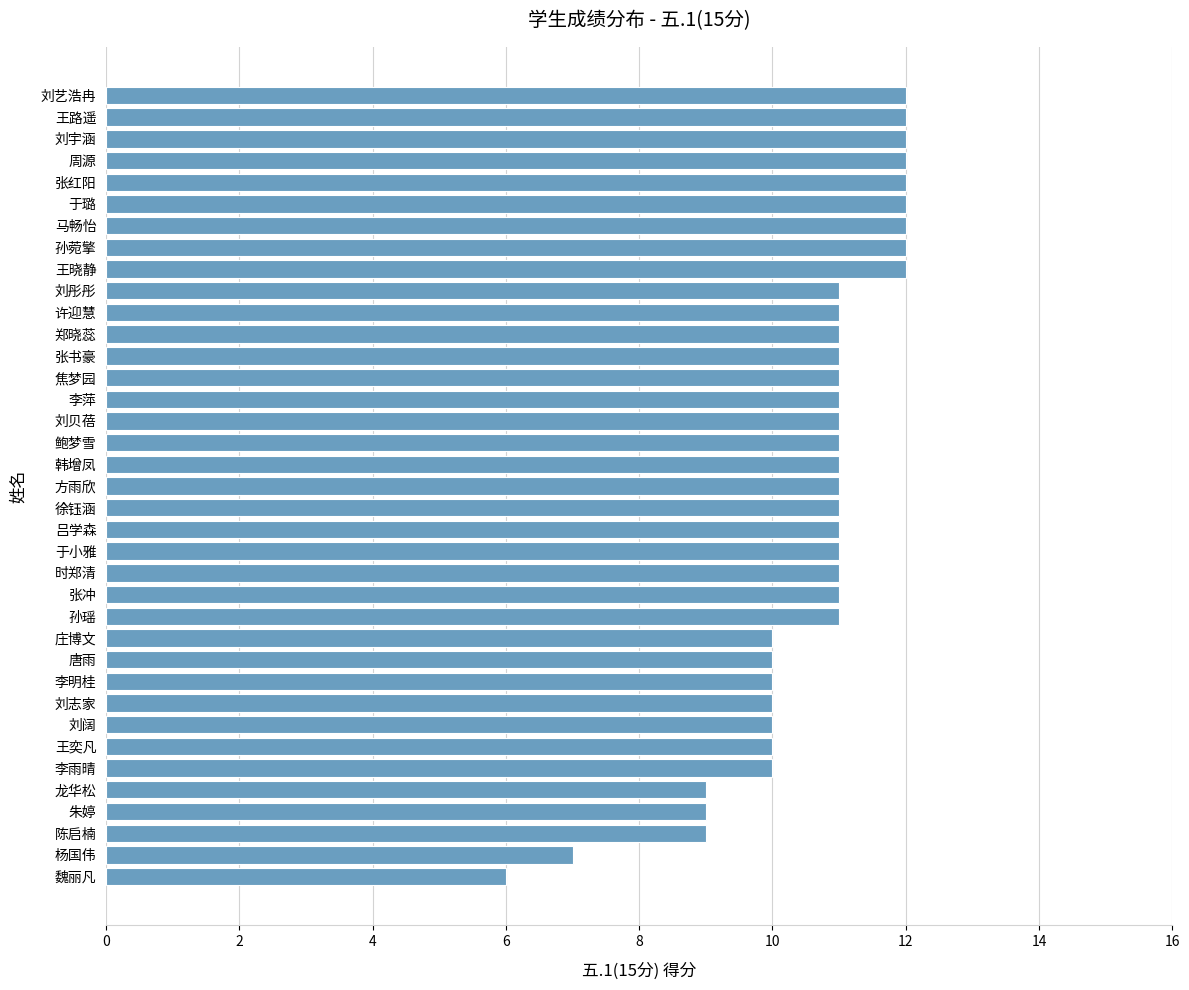

The value at 唐雨 is 10. True or false?

True